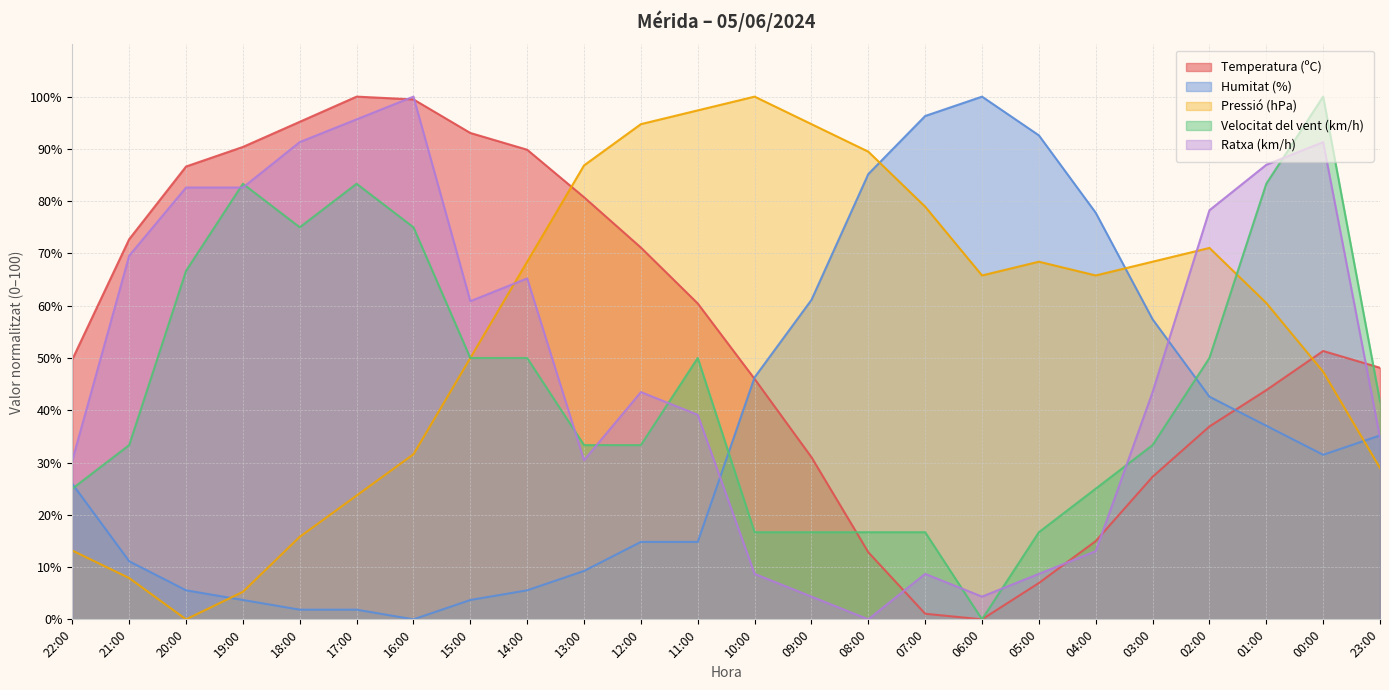

What is the label of the 5th point from the right?

03:00